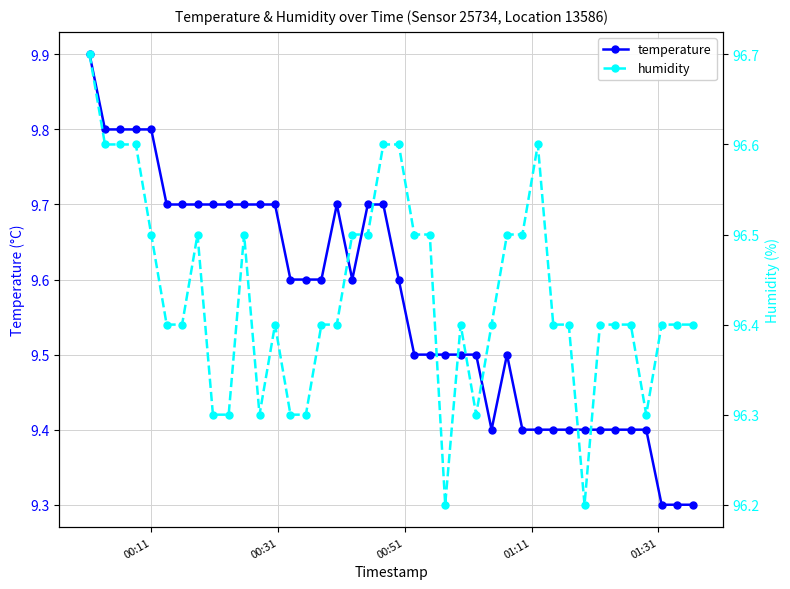

How many distinct data groups are displayed?

2